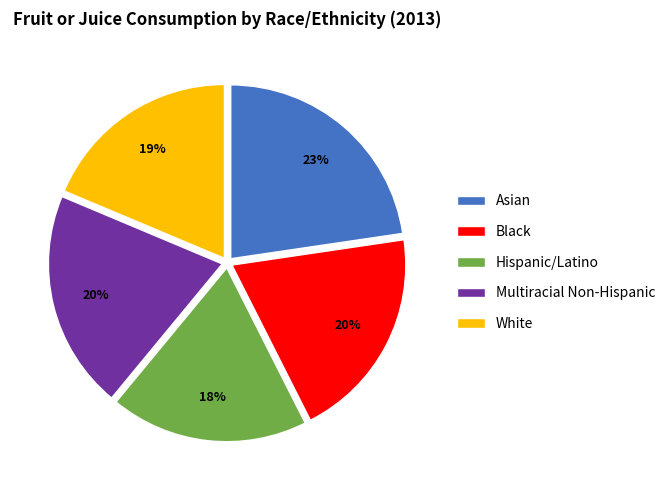

Do White and Multiracial Non-Hispanic together represent more than half of the pie?

No